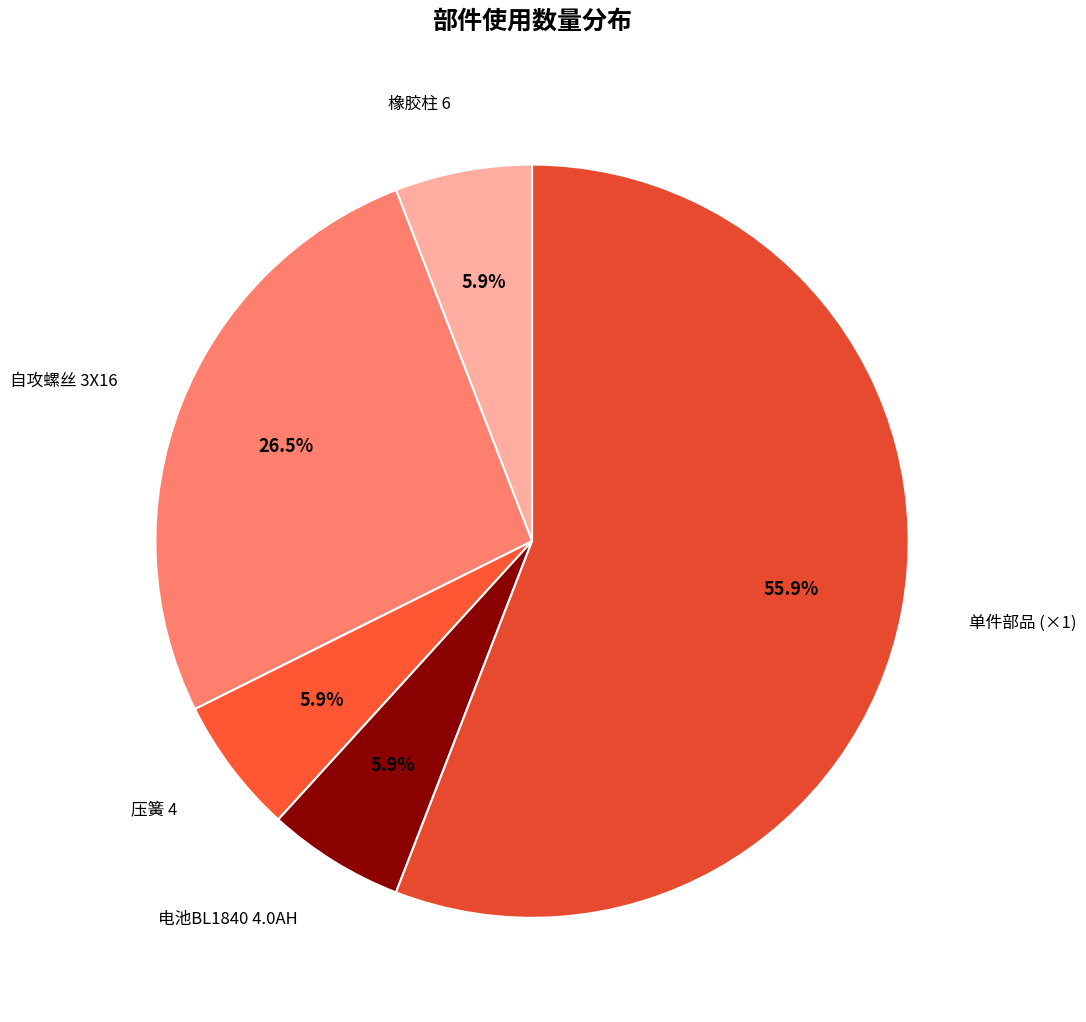

Count the number of slices in the pie.

5